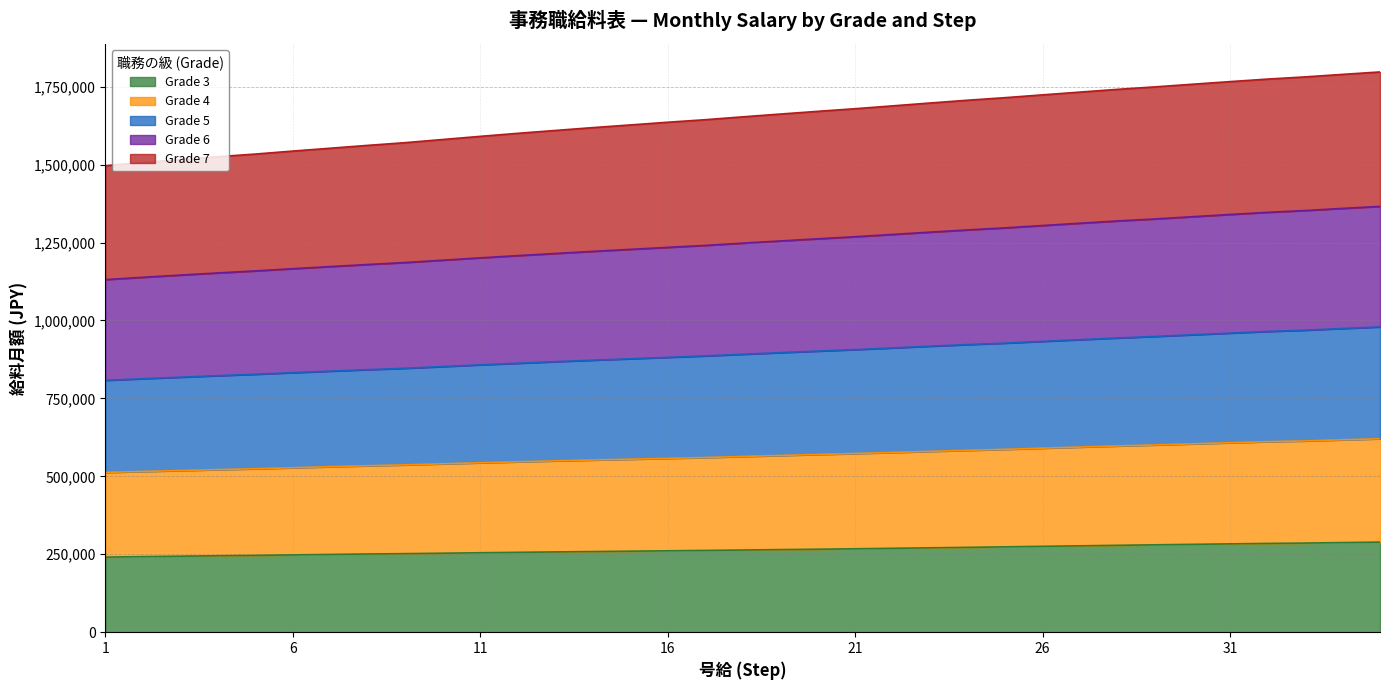

True or false: Grade 4 and Grade 6 intersect in this chart.

False